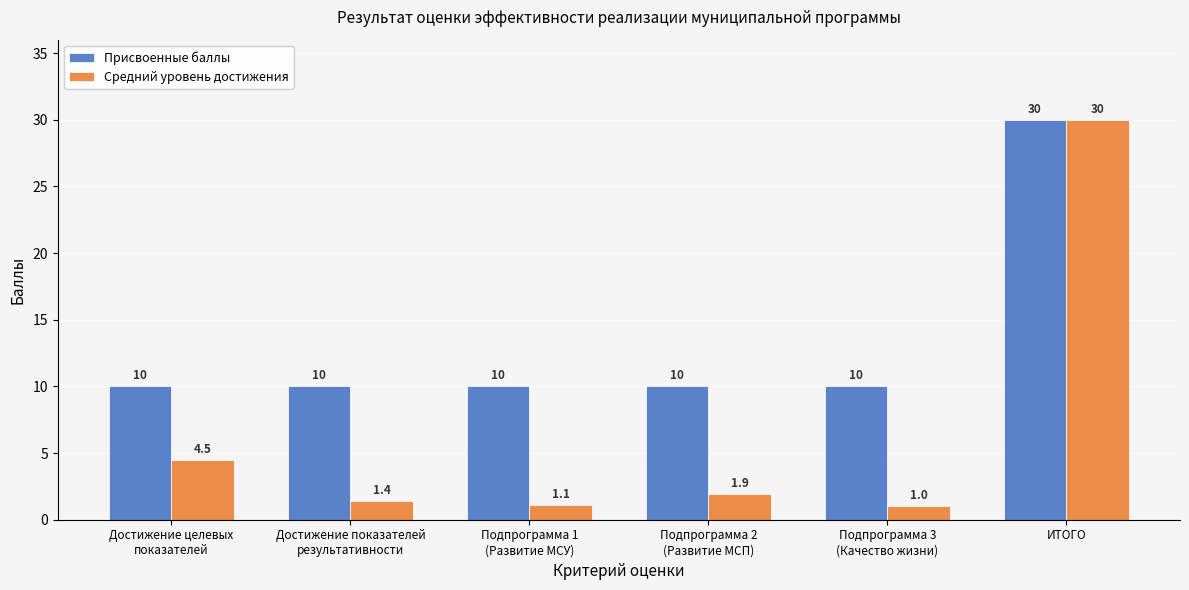

What is the average value of the Присвоенные баллы series?

13.3